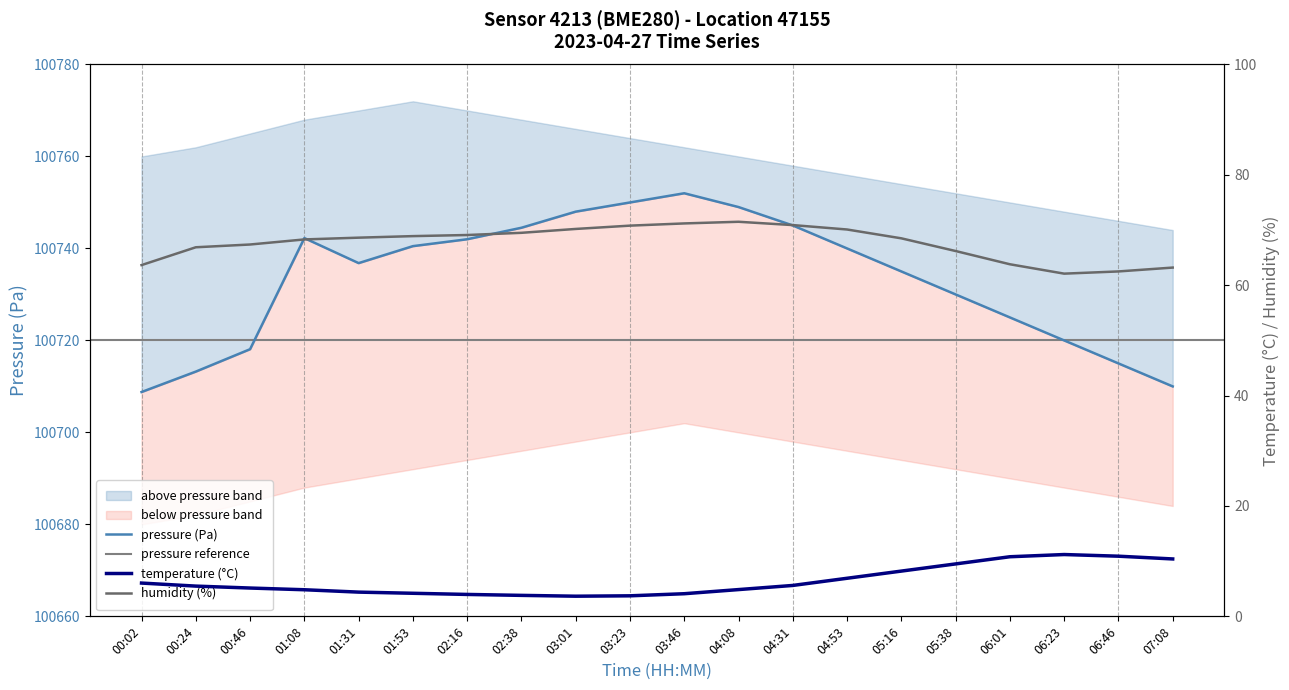

In pressure_norm, how many points are lower than both neighbors (excluding endpoints)?

1